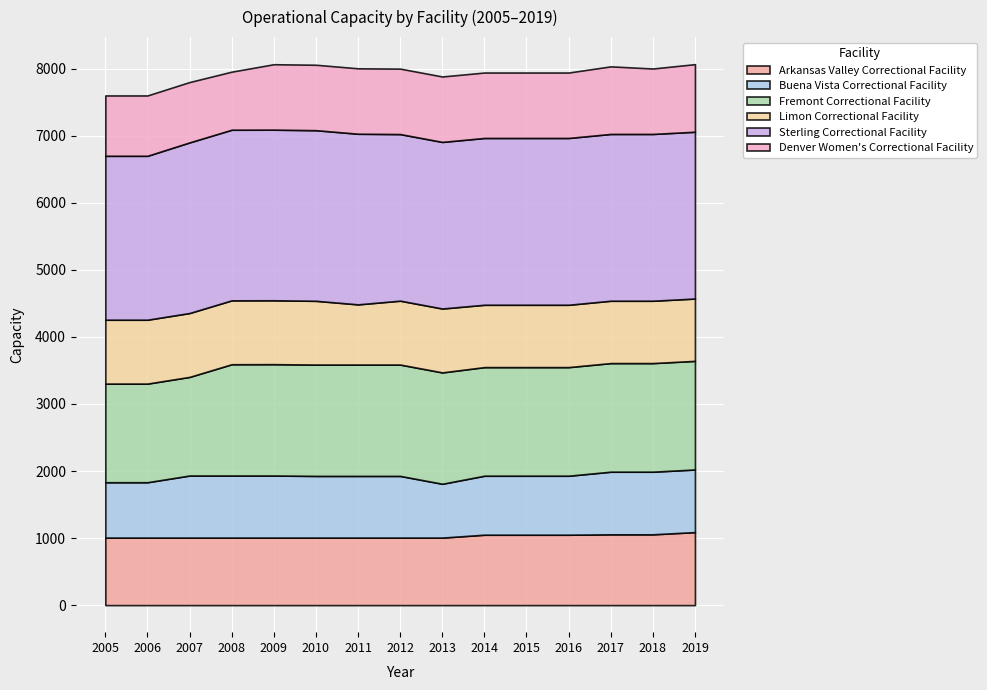

At which category does Buena Vista Correctional Facility reach its first local valley?

2013